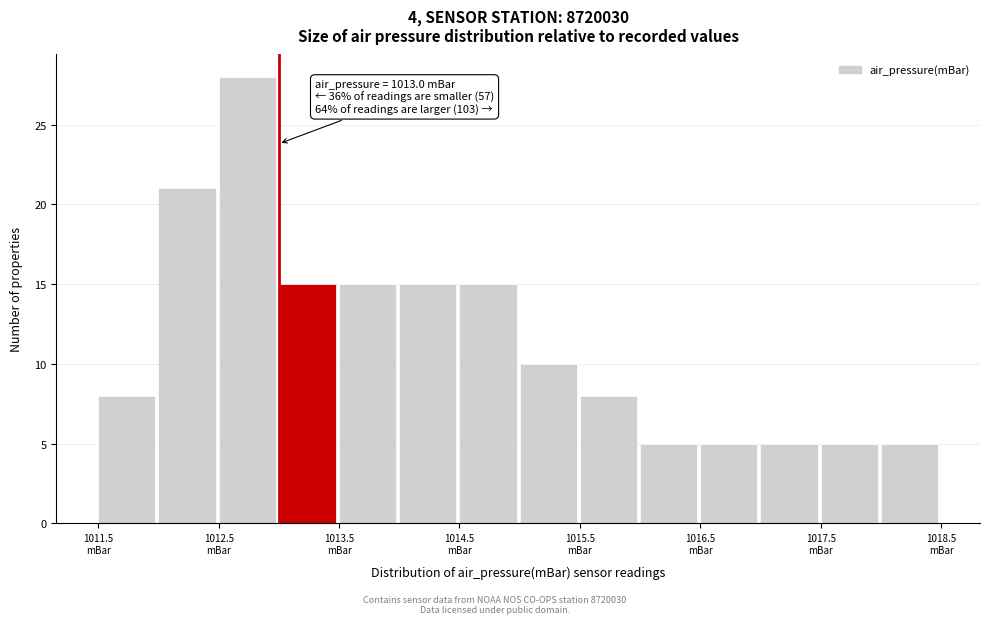

Which range on the x-axis has the tallest bar?

1012.5 to 1013.0